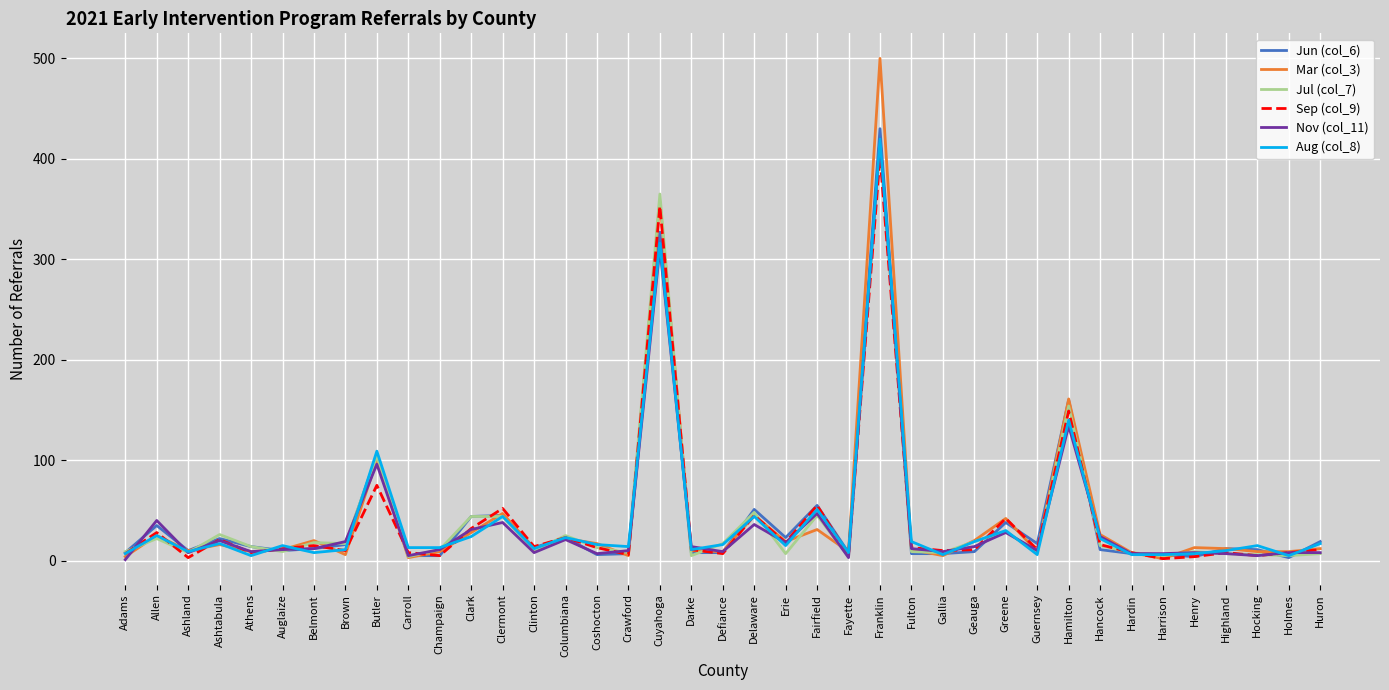

At which category does Aug (col_8) reach its first local valley?

Ashland